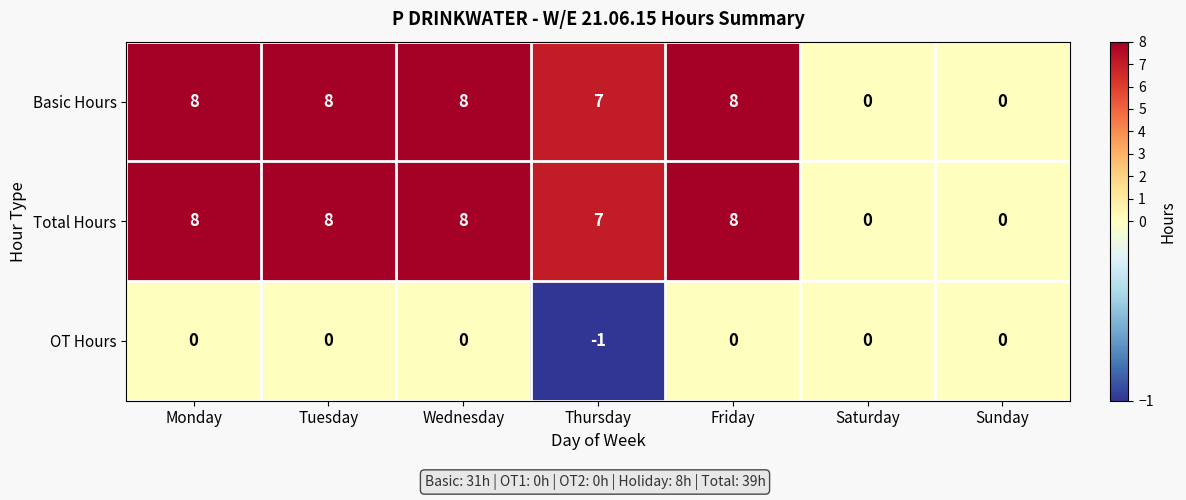

What is the total value across all series at Wednesday?

16